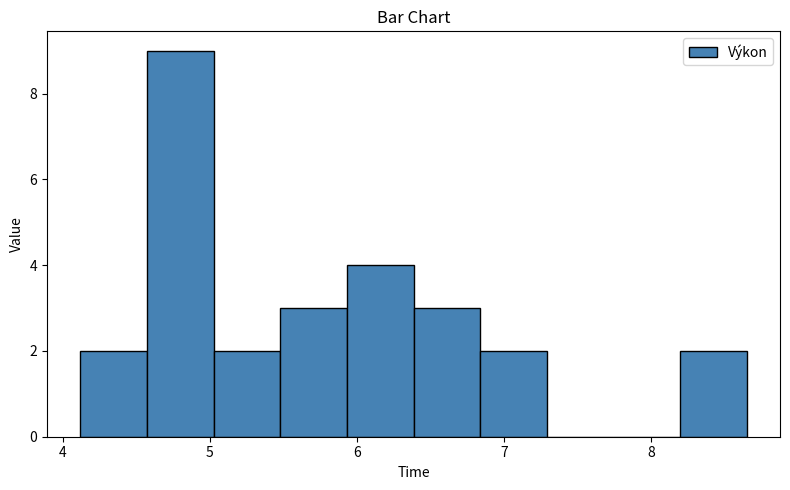

Reading left to right, list every bar in this chart as the range it spans on the x-axis followed by its height. Neither the bar edges nor the heights are printed on the chart, so give them approximately, as read against the axes.

4.1 to 4.6: 2
4.6 to 5.0: 9
5.0 to 5.5: 2
5.5 to 5.9: 3
5.9 to 6.4: 4
6.4 to 6.8: 3
6.8 to 7.3: 2
7.3 to 7.7: 0
7.7 to 8.2: 0
8.2 to 8.7: 2